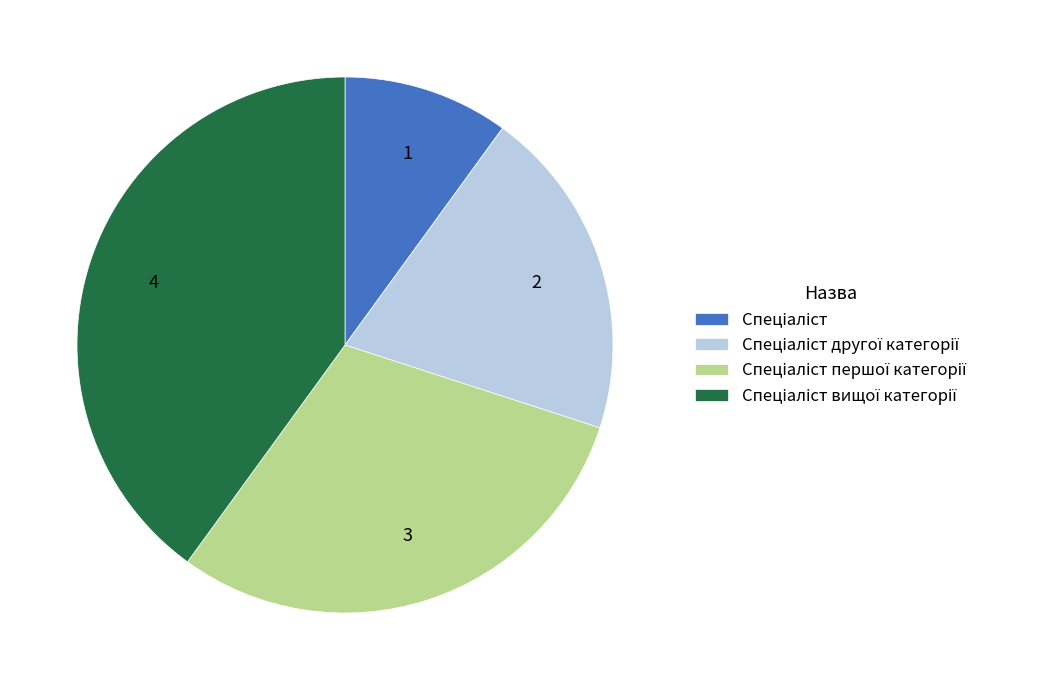

Does any single category account for the majority?

No